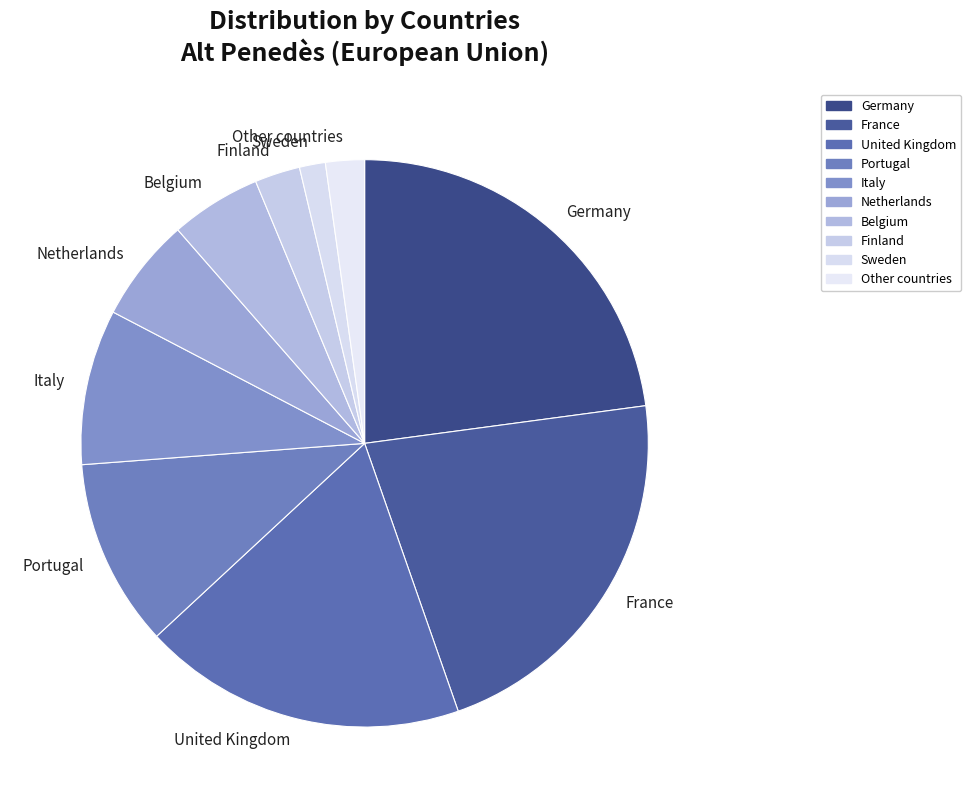

Count the number of slices in the pie.

10